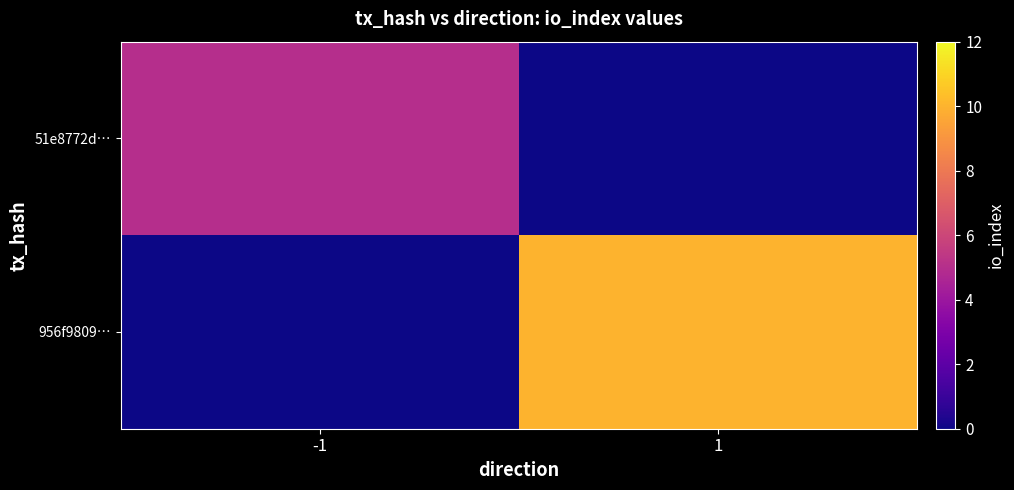

Between 1 and -1, which is larger?

-1